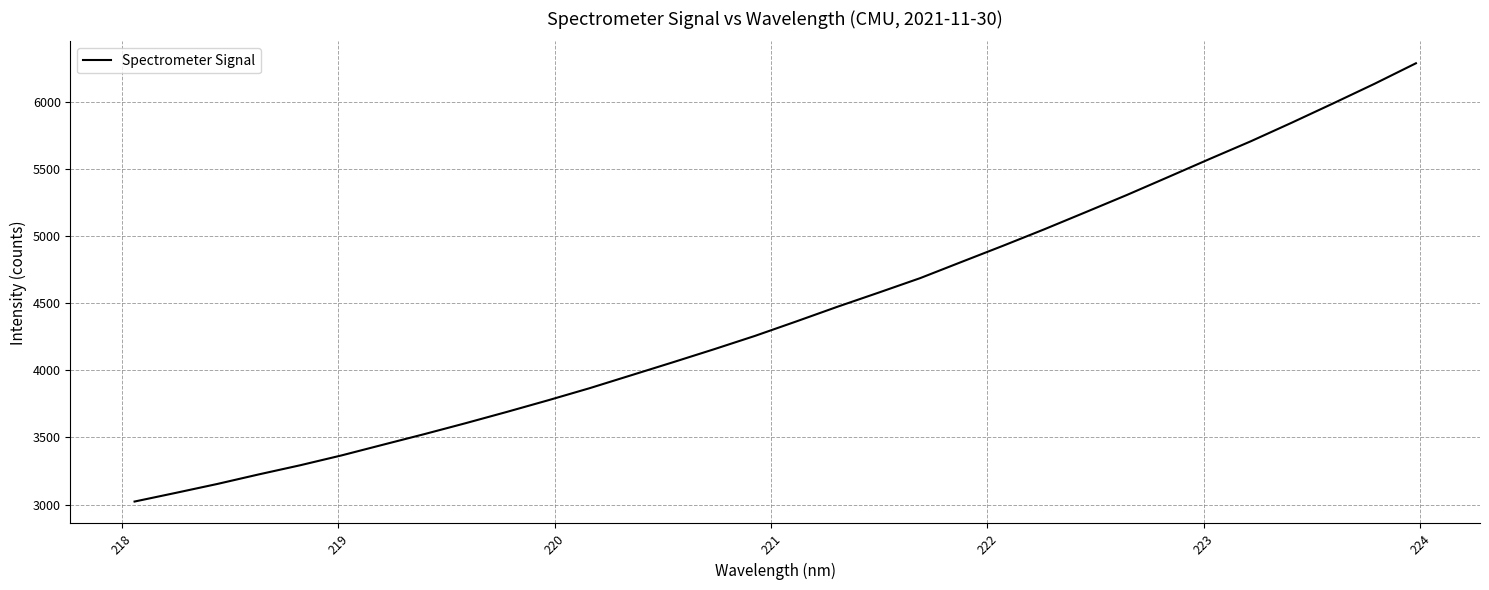

True or false: there are more than 1 points higher than both neighbors.

False